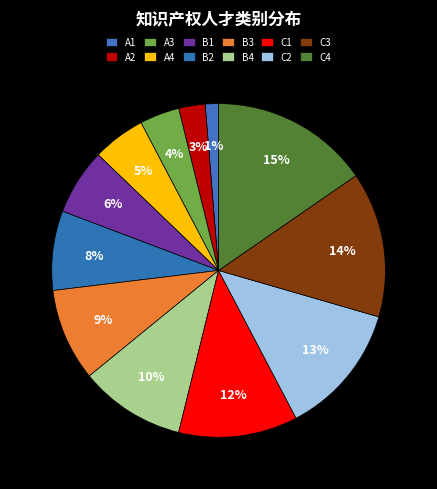

How many segments does this pie chart have?

12